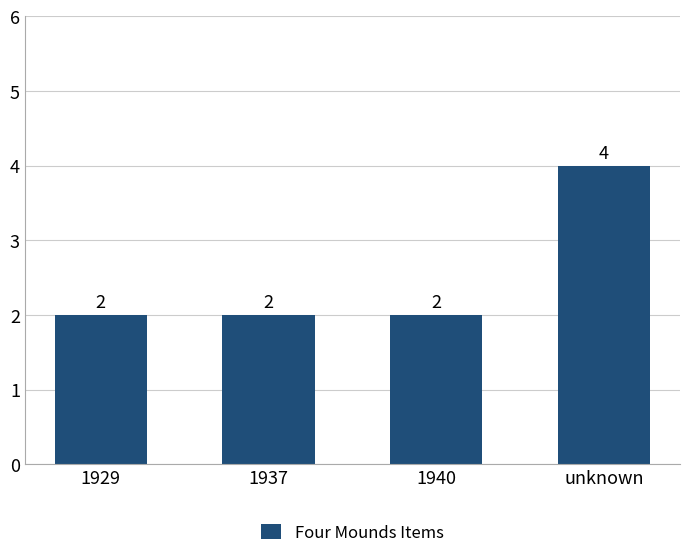

The chart shows a value of 1 at 1937. True or false?

False